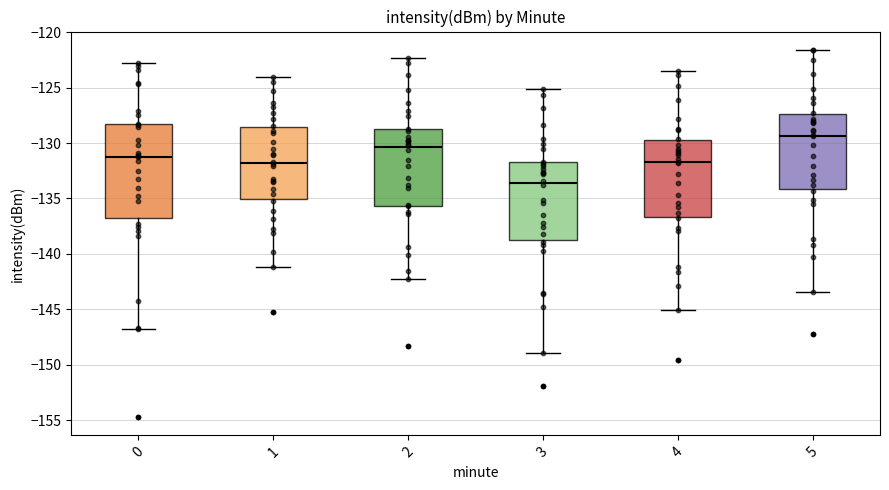

Which box has the highest median line?

5